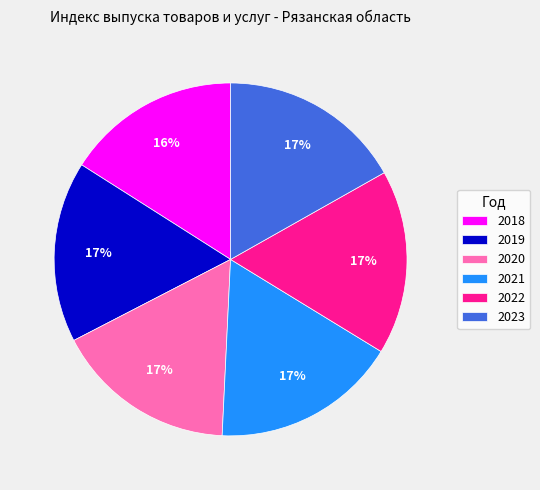

To the nearest percent, what is the difference between the 2021 and 2018 slice percentages?

1%